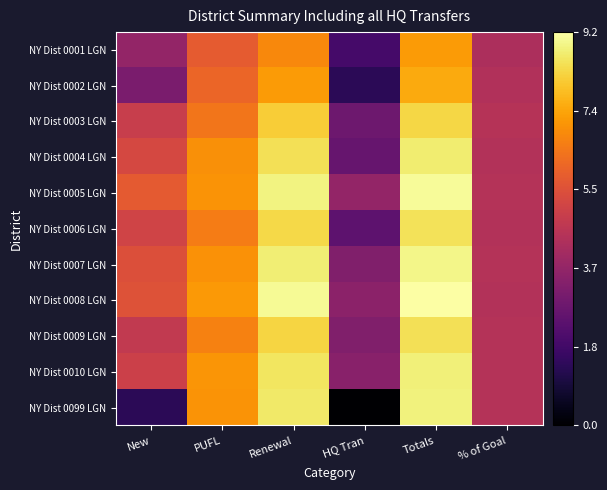

Which series has the largest total across all categories?

NY Dist 0008 LGN